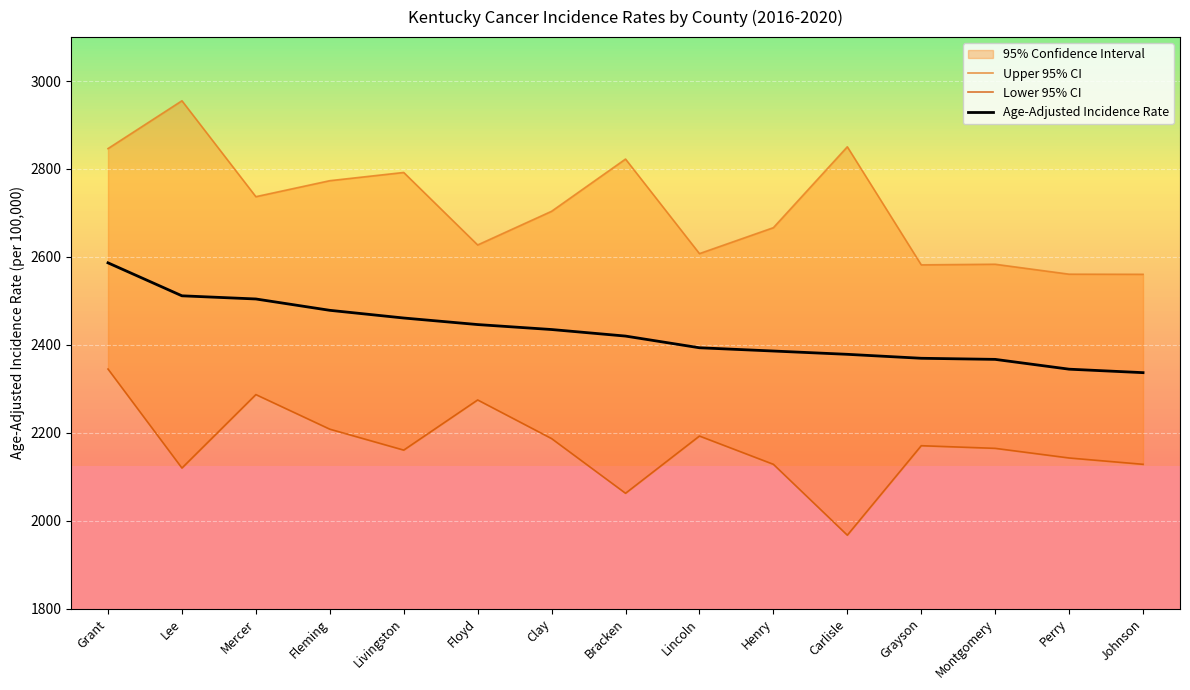

What is the difference between the maximum and minimum values in the Age-Adjusted Incidence Rate series?

249.8